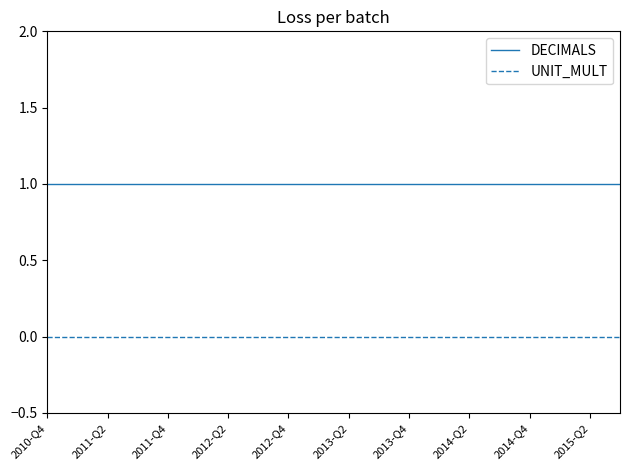

Count the number of data series in this chart.

2